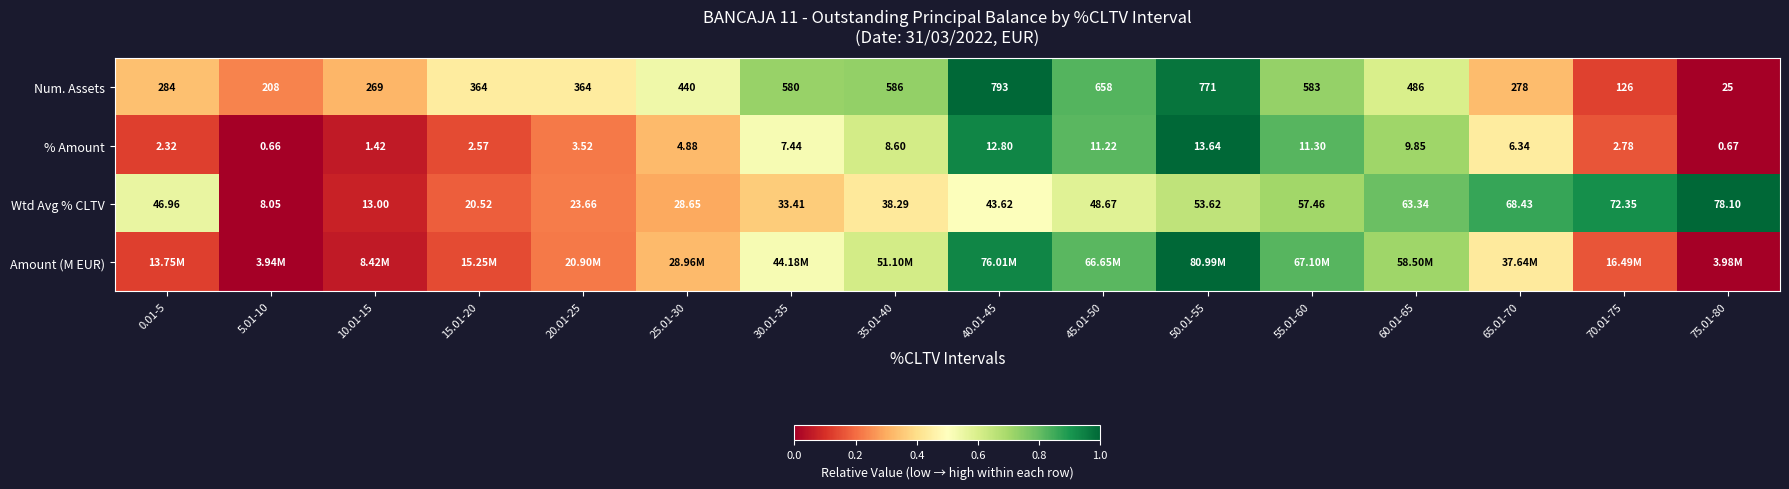

Which has a higher value, 5.01-10 or 10.01-15?

10.01-15